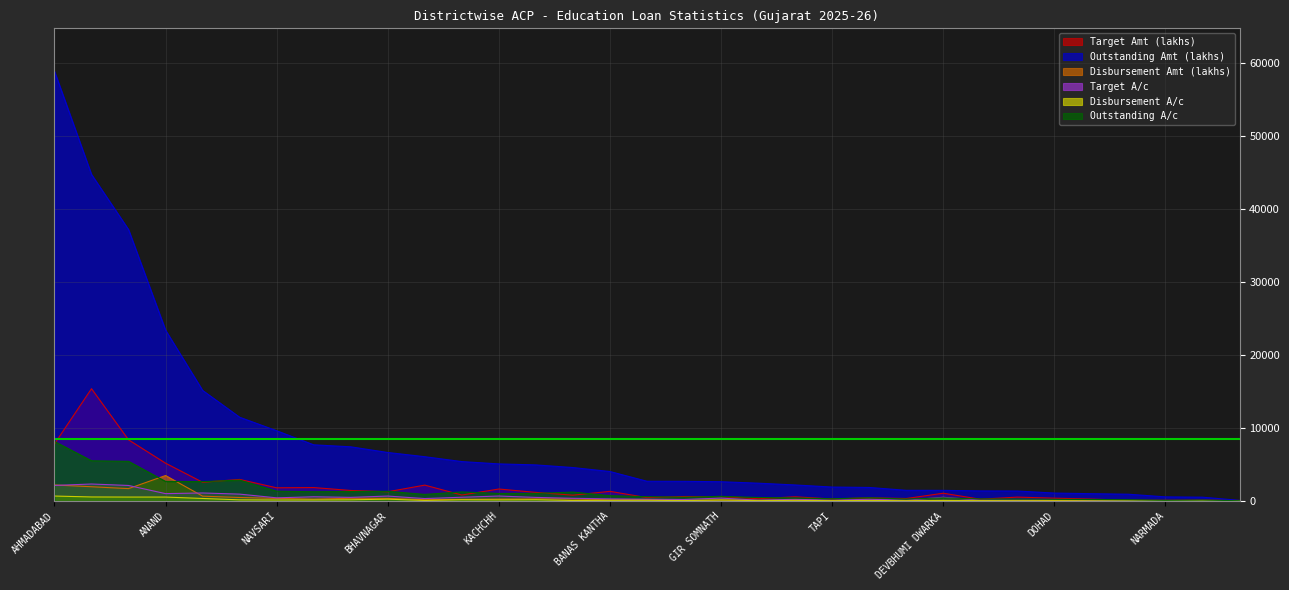

Which series ends up on top after the final intersection of Target A/c and Disbursement Amt (lakhs)?

Target A/c